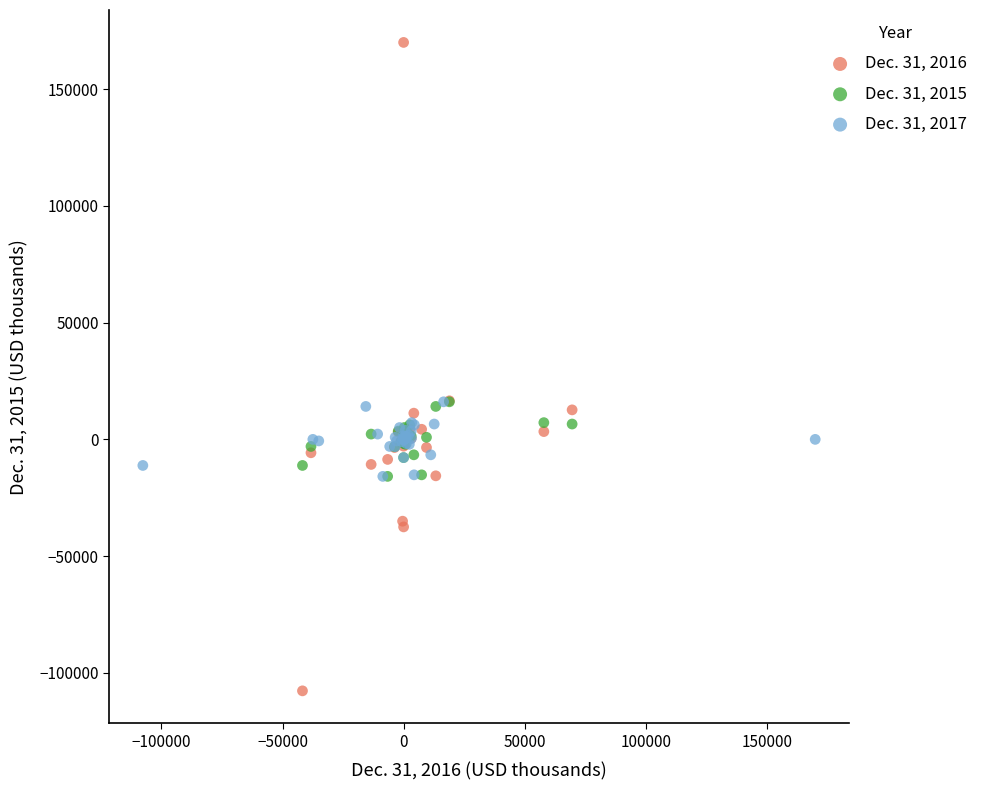

Which series has the largest Y range (max minus min)?

Dec. 31, 2016